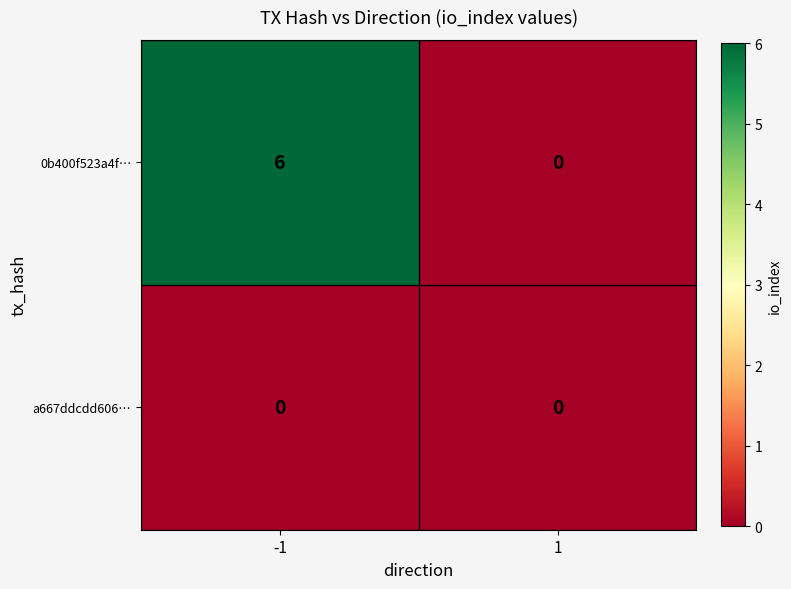

What is the average value of the 0b400f523a4f… series?

3